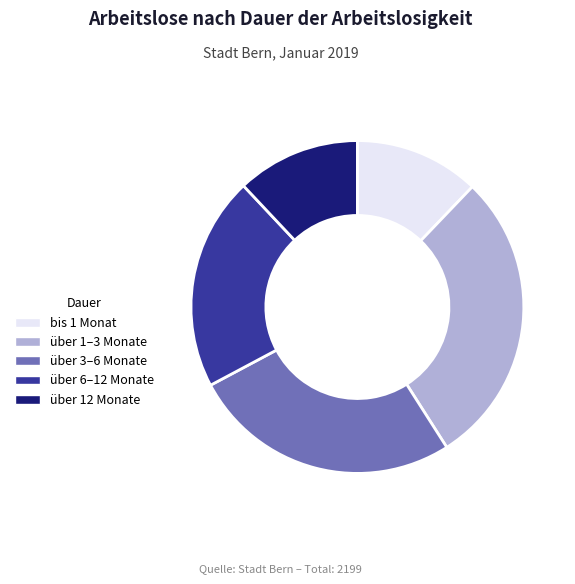

What is the largest slice in the pie chart?

über 1–3 Monate